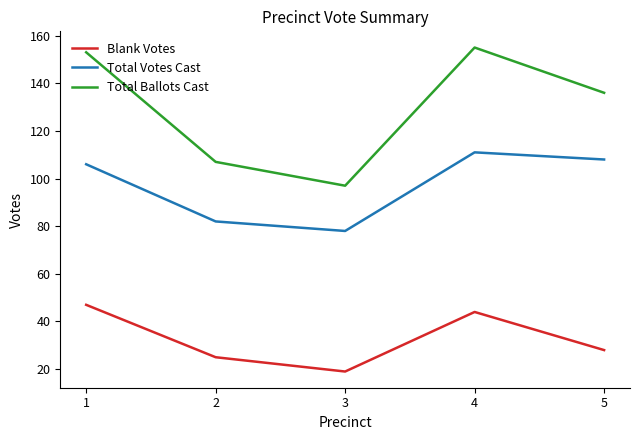

Is it true that Blank Votes equals 14 at 5?

False